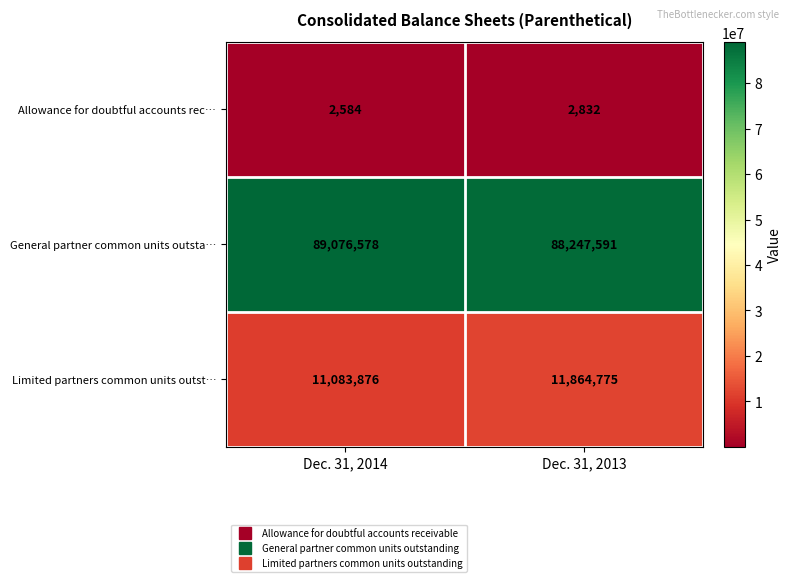

Count the number of categories in the chart.

2